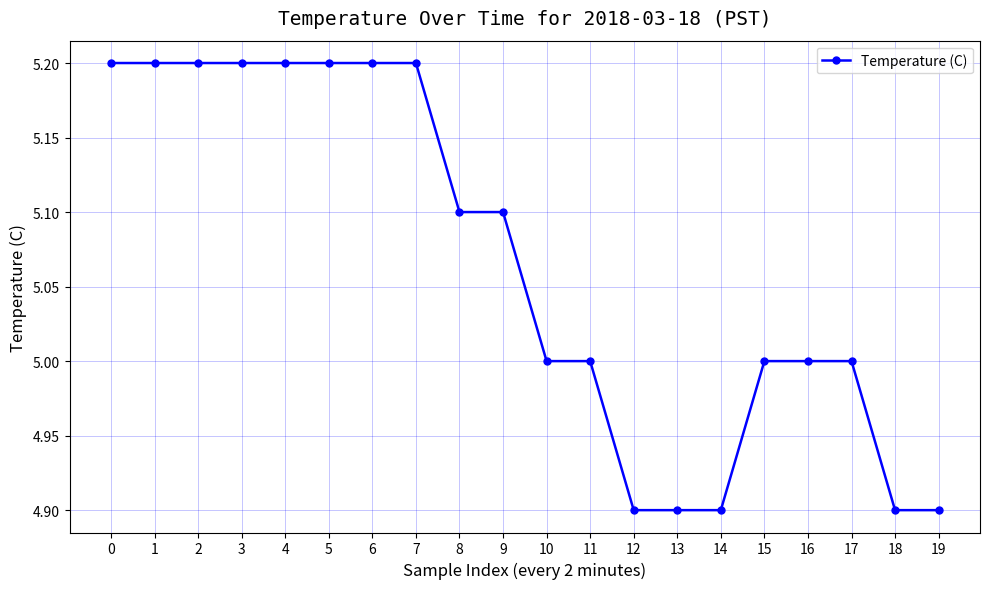

How many values are between 5 and 6?

15